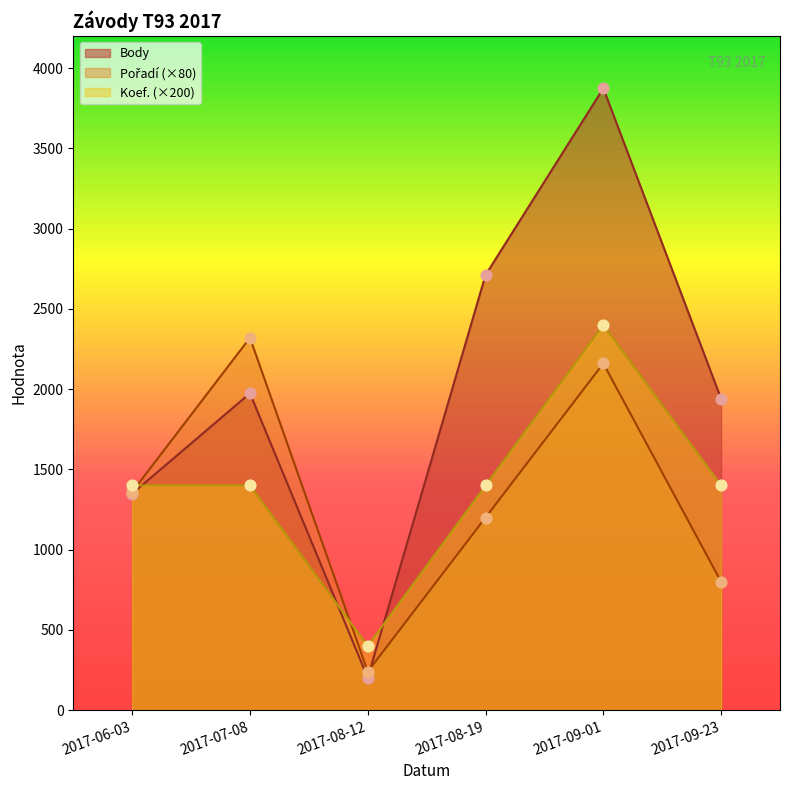

Is the value of Koef. (×200) at 2017-08-19 greater than the value of Pořadí (×80) at 2017-09-23?

Yes